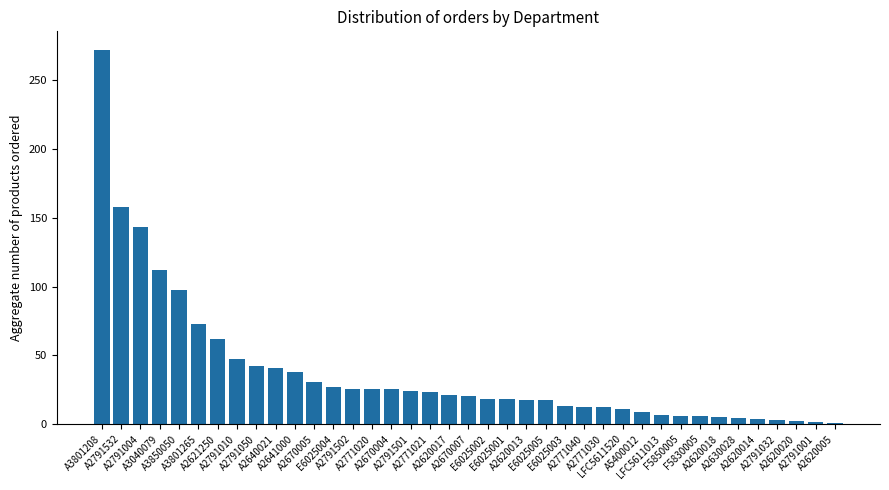

What is the maximum value shown in the chart?

272.0